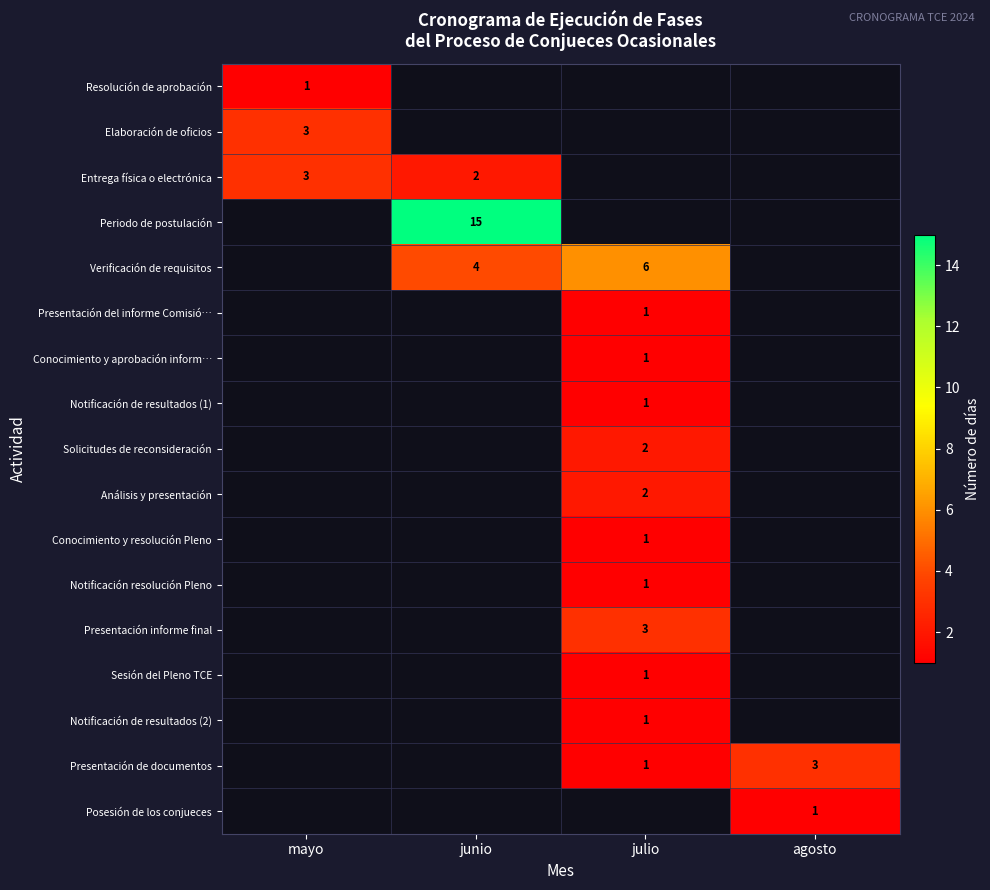

Is it true that Presentación del informe Comisió… equals 1 at julio?

True